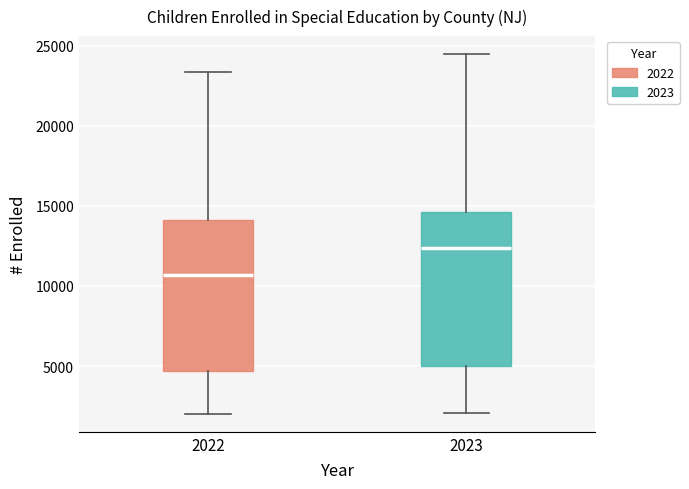

Reading left to right, read every box against the y-axis: the position of its median line, the range the box covers, and the ends of its whiskers. The values are not printed on the chart, so give them approximately, as read against the axis.

2022: median 10500, box 4500 to 14000, whiskers 2000 to 23500
2023: median 12500, box 5000 to 14500, whiskers 2000 to 24500